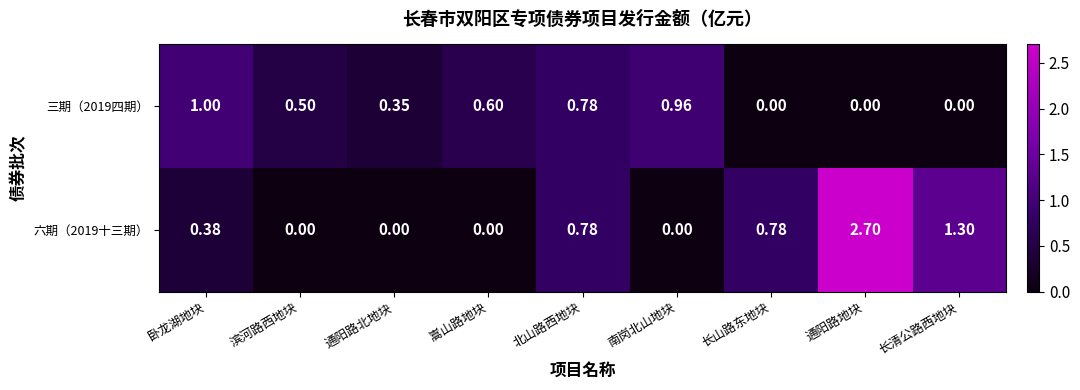

At how many categories does at least one series exceed 0?

9